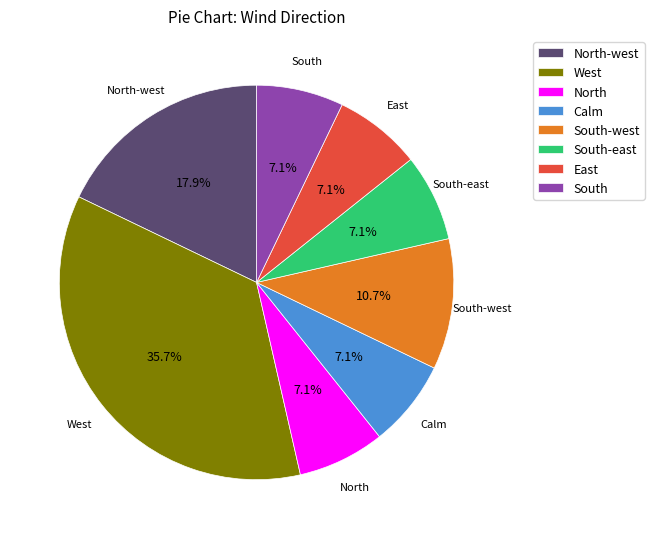

How many slices are in this pie chart?

8